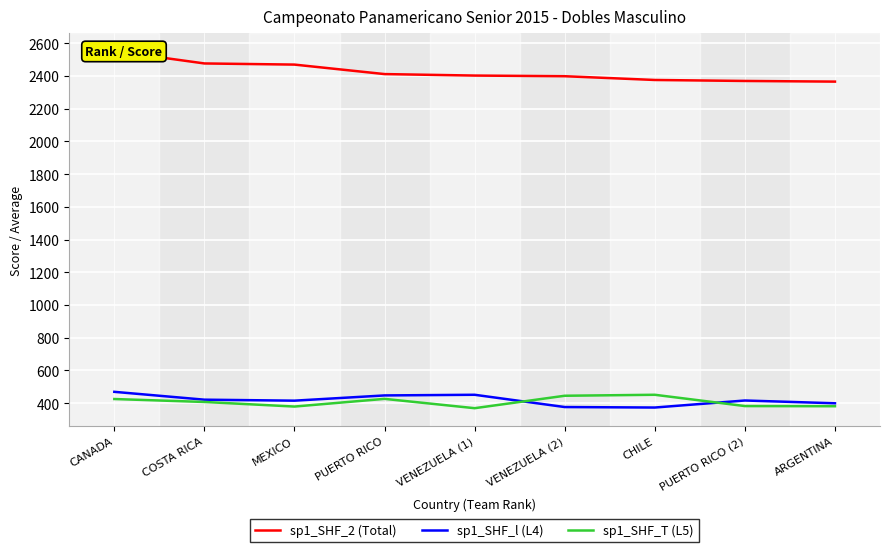

True or false: sp1_SHF_2 (Total) has more than 0 interior local peaks.

False